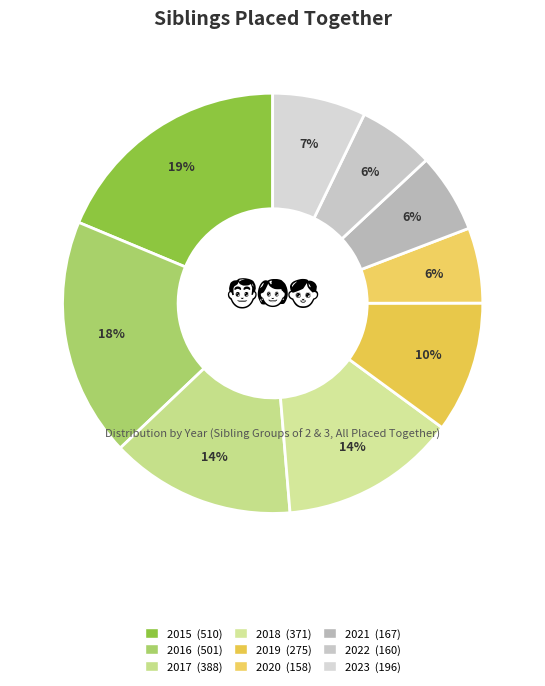

What is the ratio of the value at 2016 to the value at 2021?

3.0